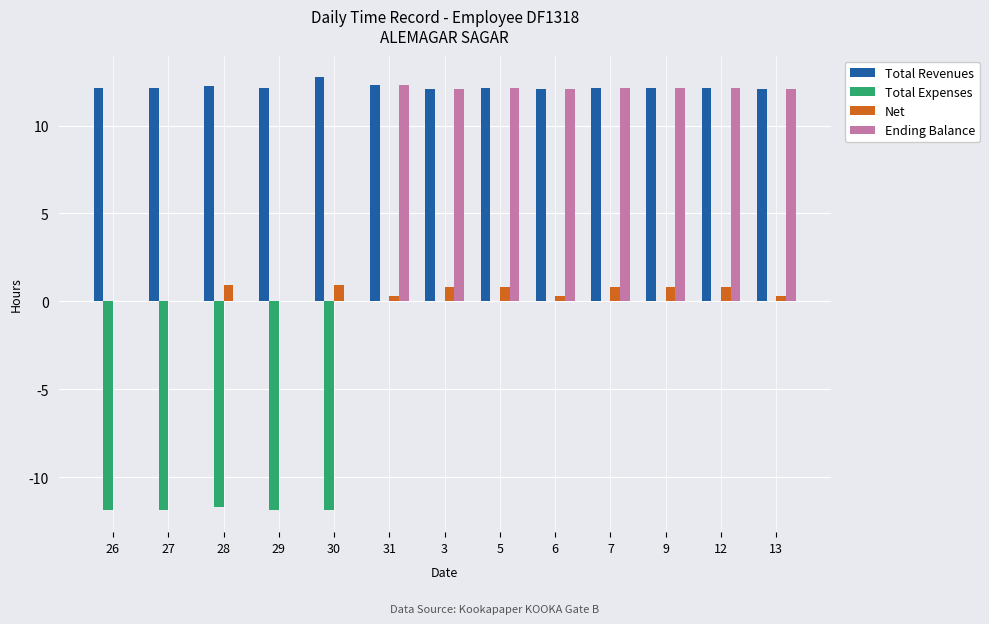

What value does the Total Expenses series have at 30?

-11.9